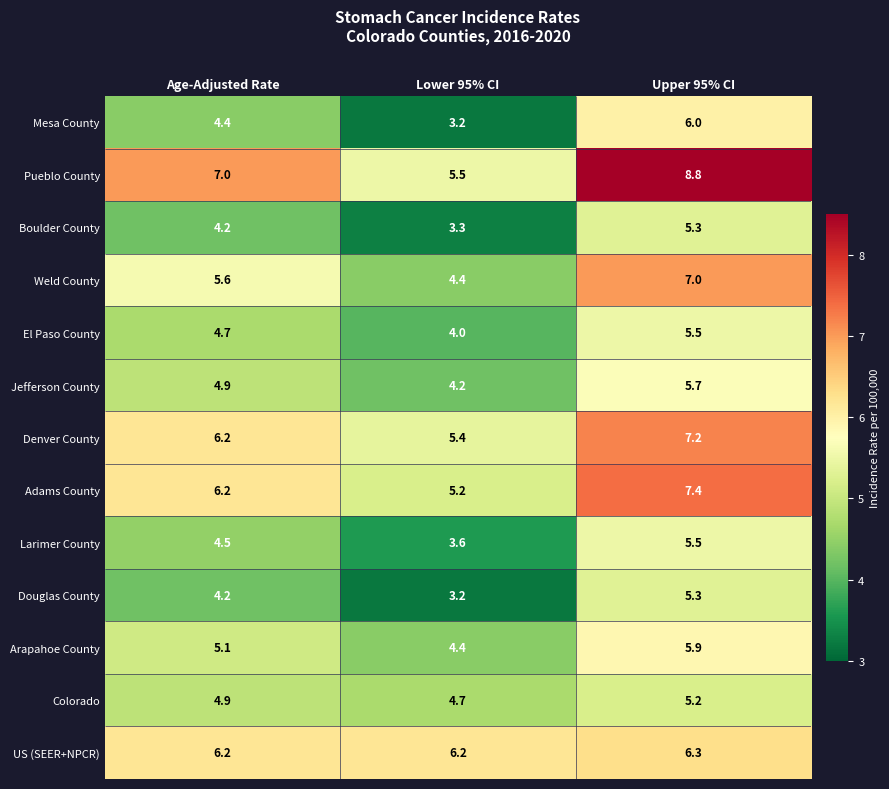

At which label does Mesa County first exceed 4?

Age-Adjusted Rate